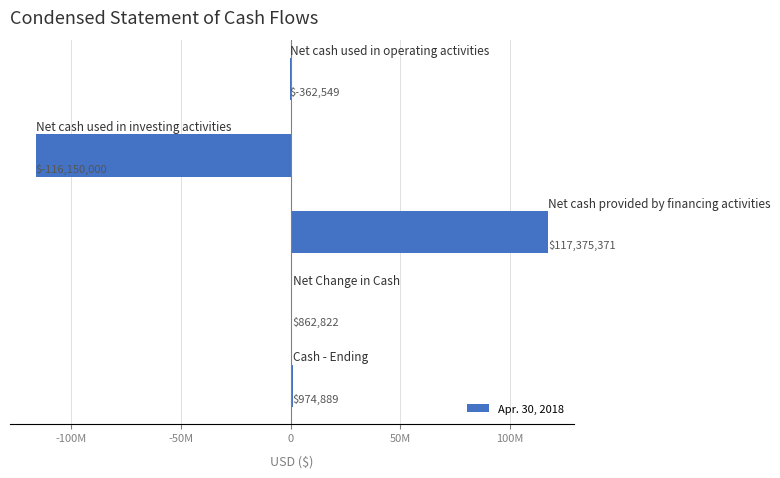

Are the bars horizontal?

Yes